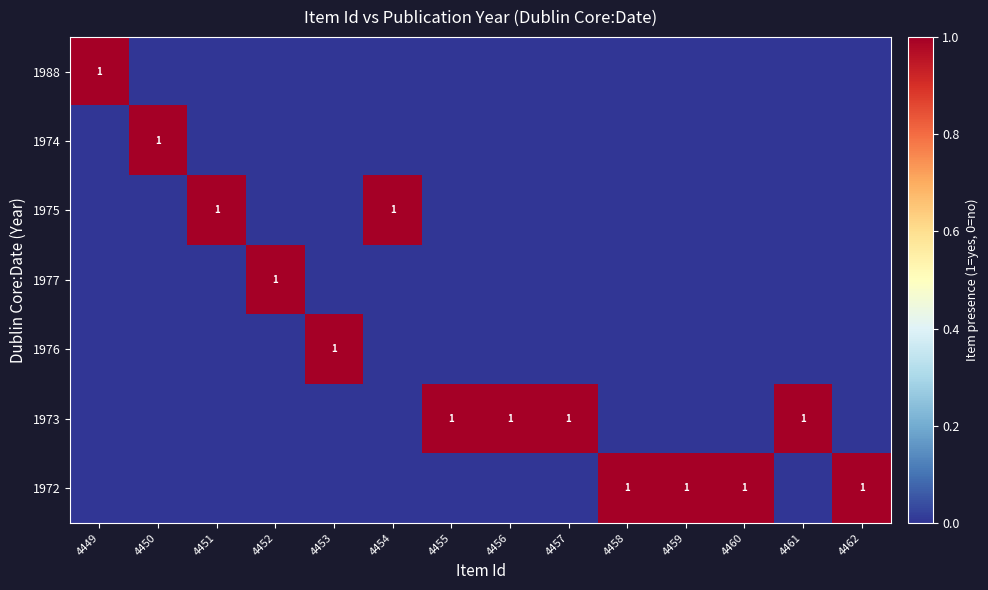

What is the sum of all 1973 values?

4